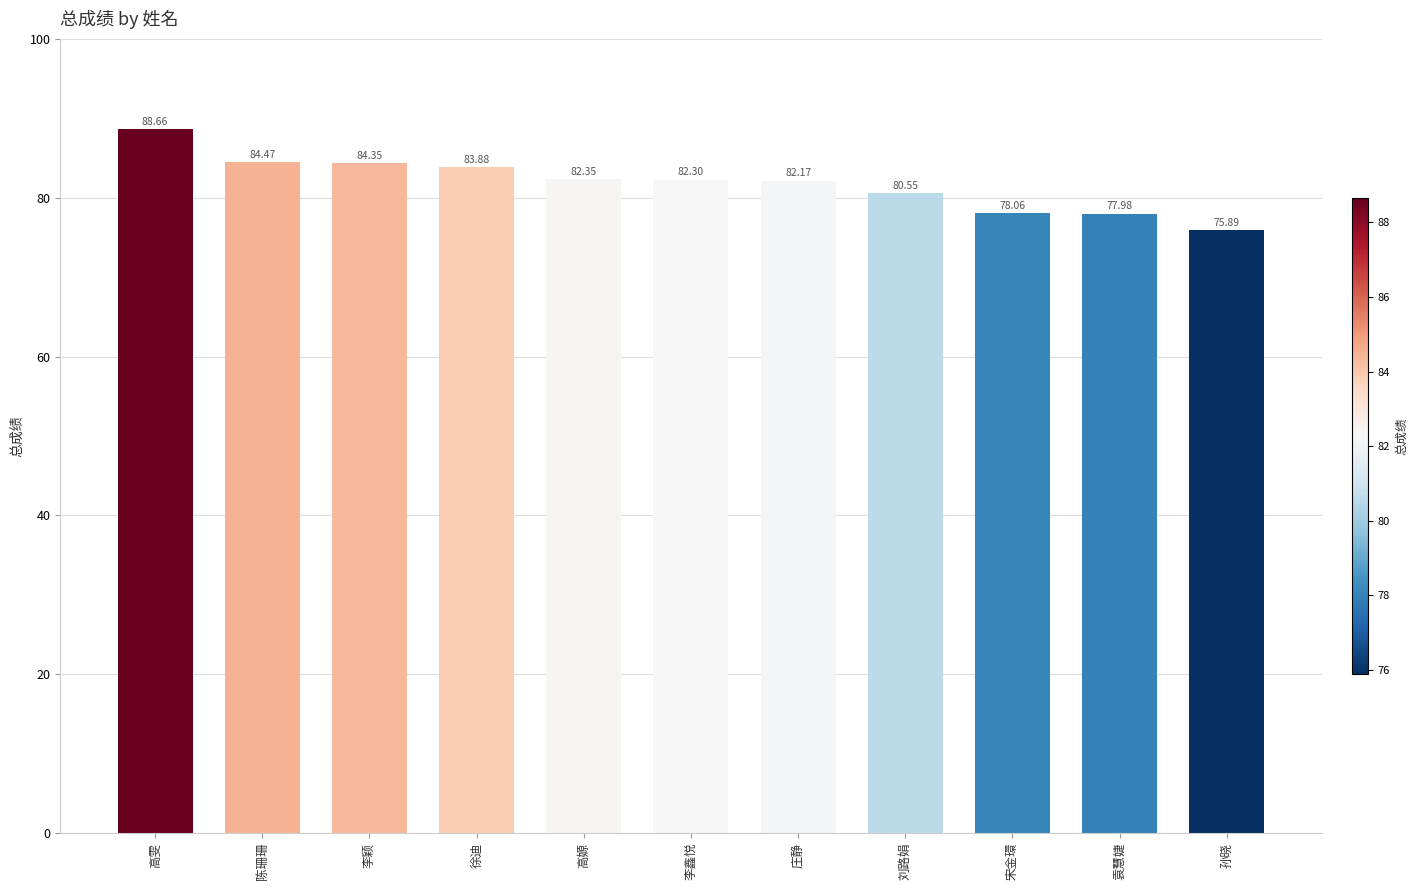

What is the minimum value shown in the chart?

75.9